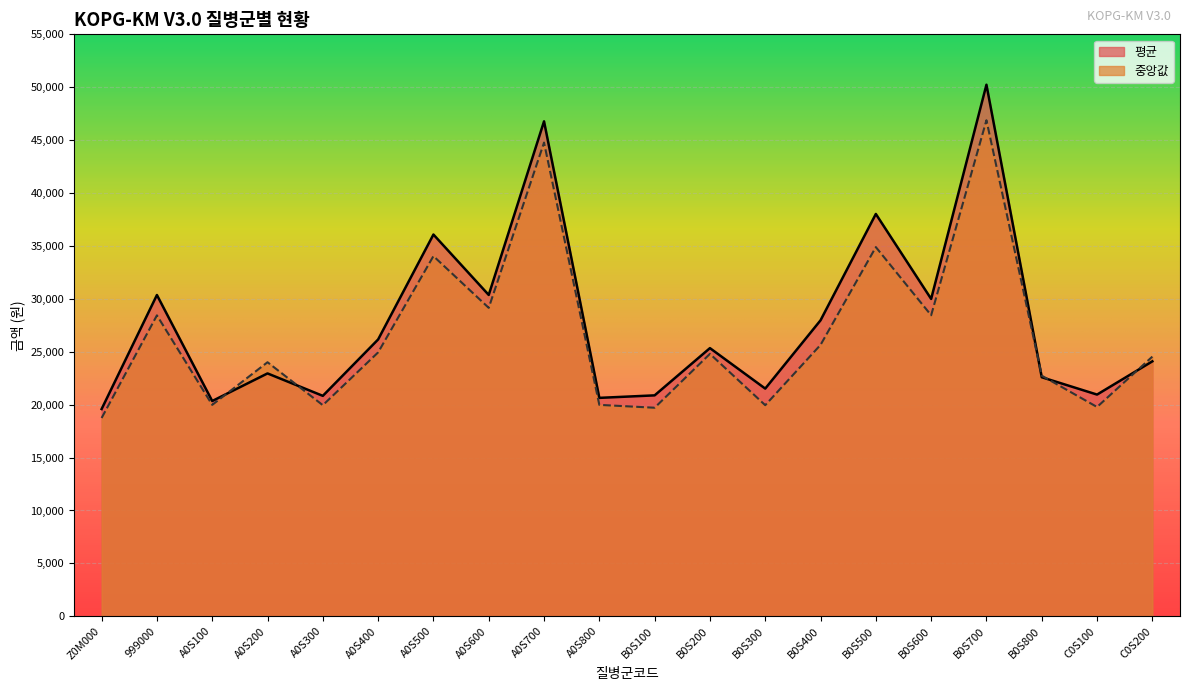

What is the difference between the maximum and minimum values in the 평균 series?

30652